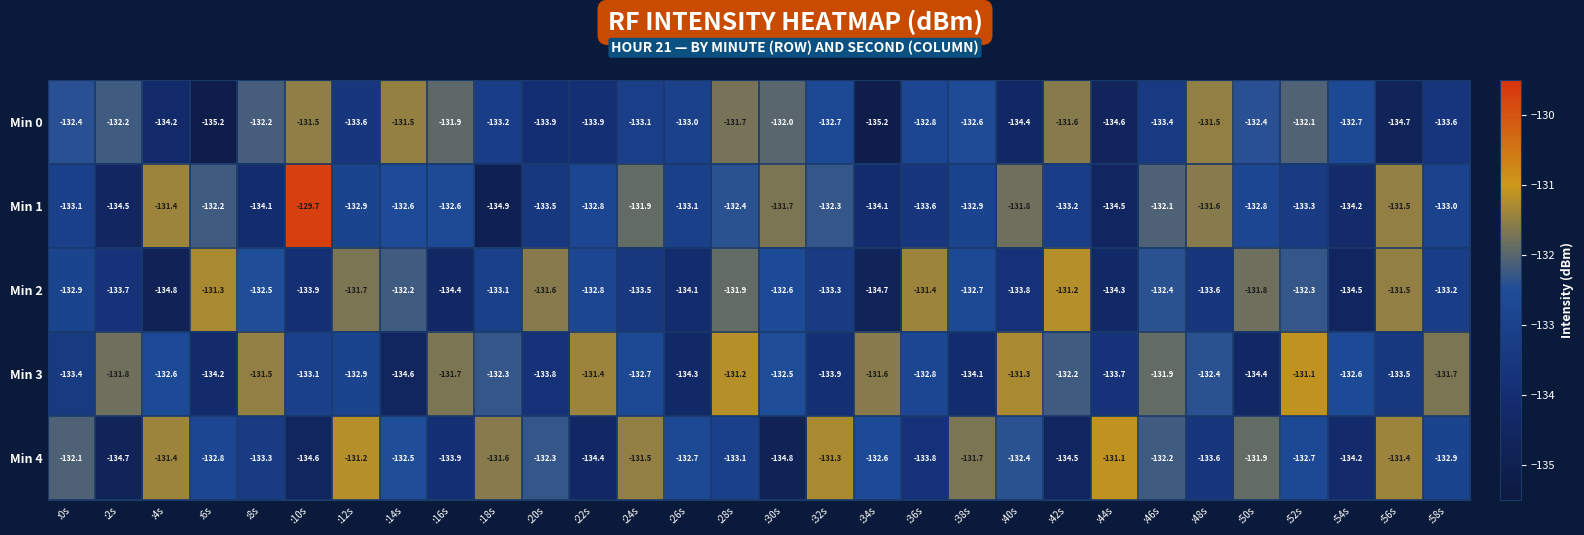

What value does the Min 2 series have at :18s?

-133.1